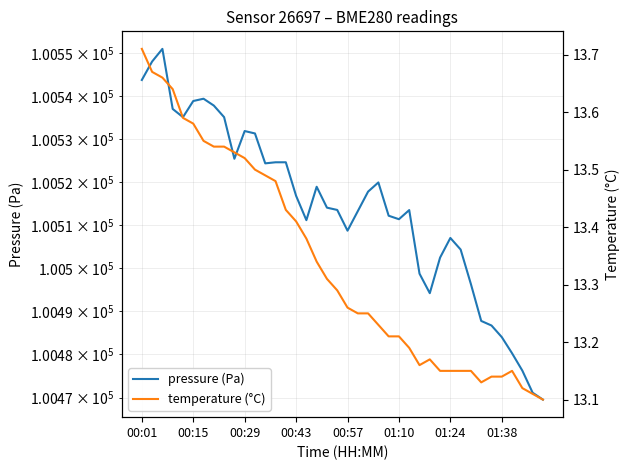

Is it true that temperature (°C) equals 20.0 at 00:57?

False